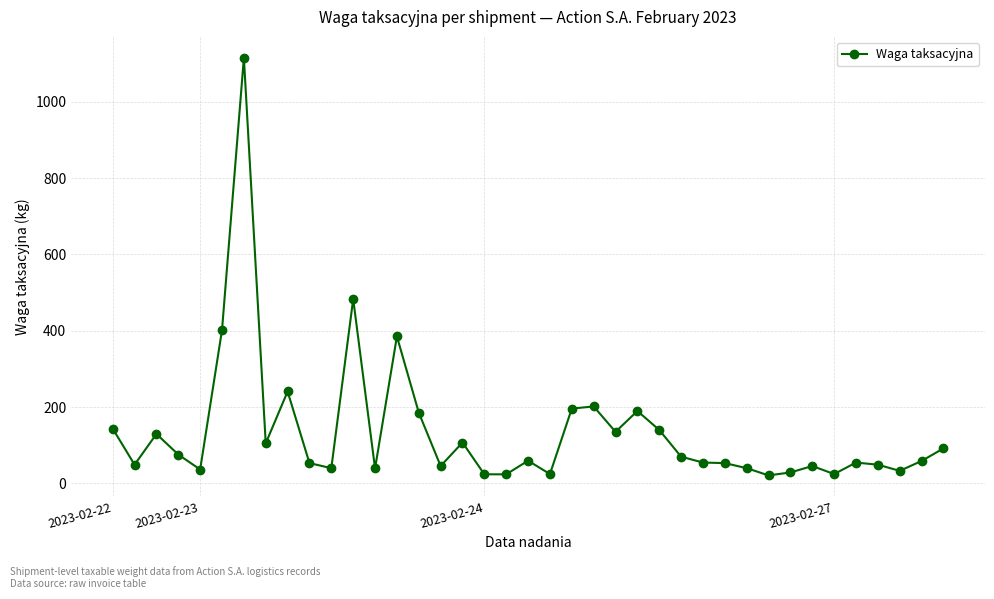

What is the greatest value displayed?

1115.1